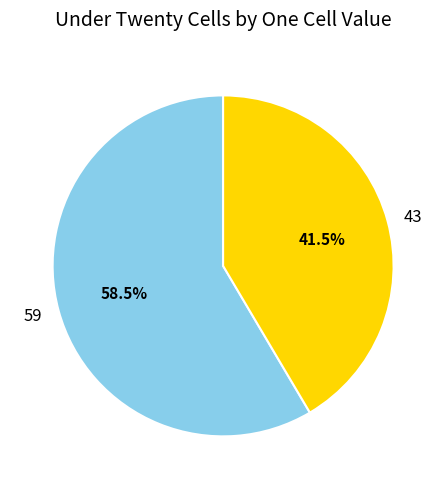

What is the smallest slice in the pie chart?

43